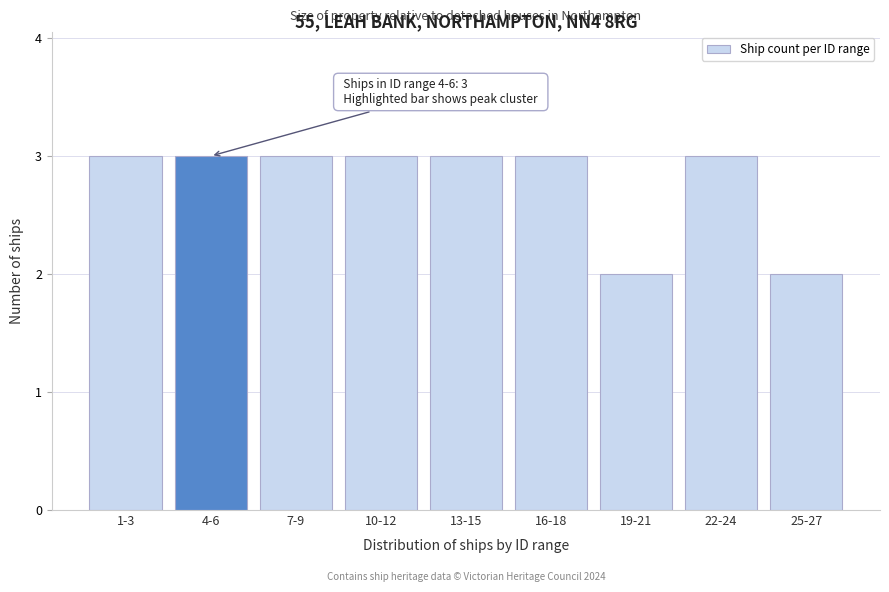

Reading left to right, transcribe all the data shown in this chart.

1-3=3	4-6=3	7-9=3	10-12=3	13-15=3	16-18=3	19-21=2	22-24=3	25-27=2